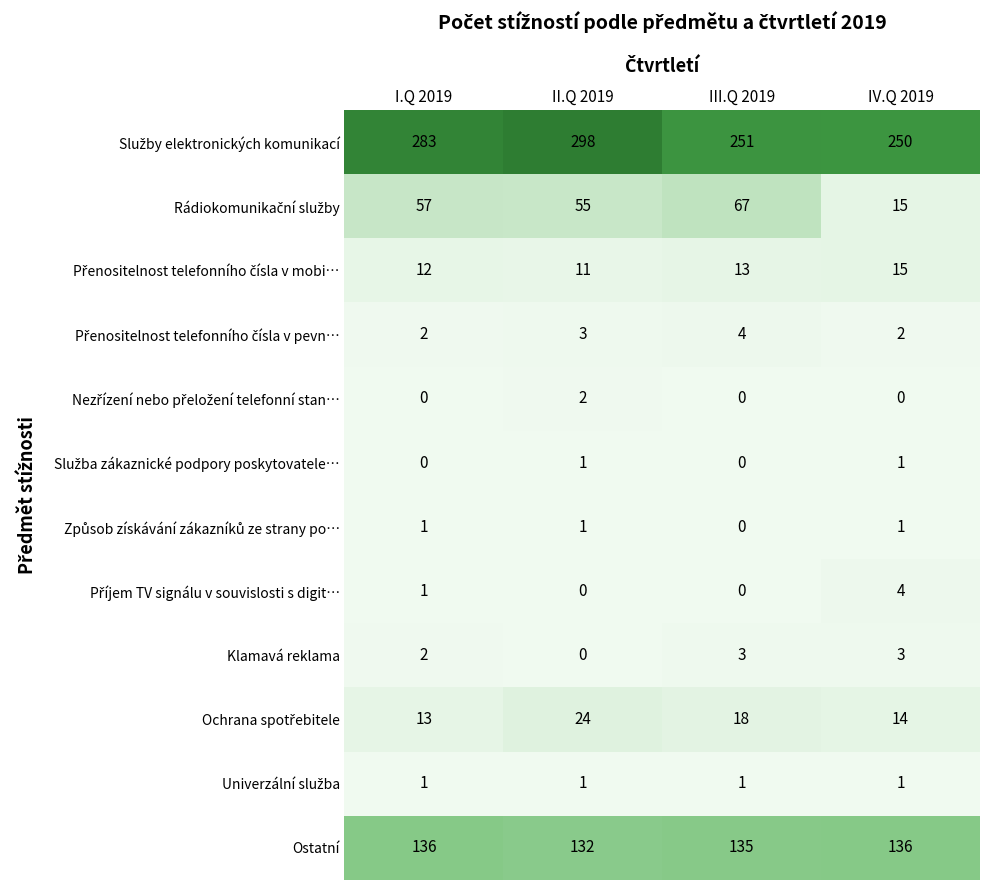

What is the total value across all series at III.Q 2019?

492